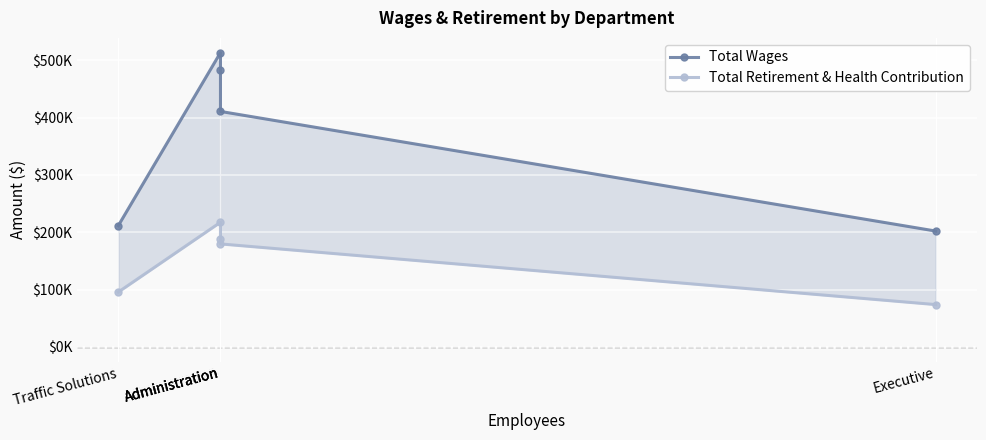

Reading right to left, list all the values displayed in this chart.

Total Wages: 201999	410601	483513	513177	211384
Total Retirement & Health Contribution: 73783	179570	187592	217333	95572